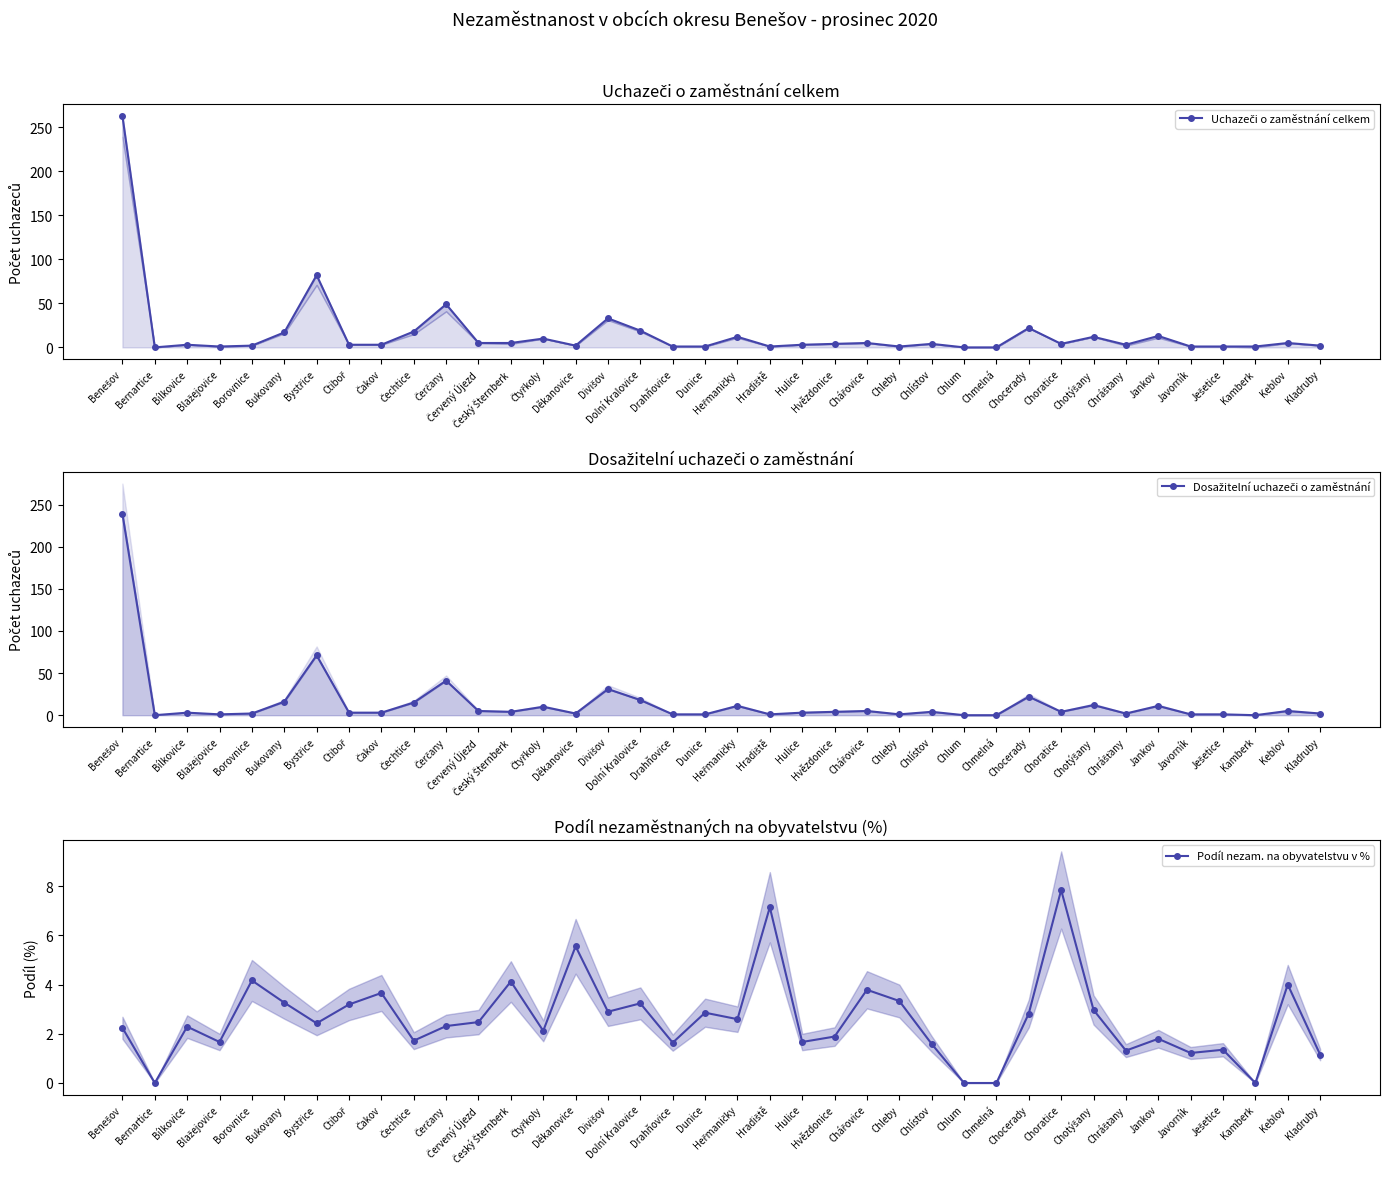

Reading left to right, extract all data points from this chart.

Uchazeči o zaměstnání celkem: 263.0	0.0	3.0	1.0	2.0	17.0	82.0	3.0	3.0	18.0	49.0	5.0	5.0	10.0	2.0	33.0	19.0	1.0	1.0	12.0	1.0	3.0	4.0	5.0	1.0	4.0	0.0	0.0	22.0	4.0	12.0	3.0	13.0	1.0	1.0	1.0	5.0	2.0
Dosažitelní uchazeči o zaměstnání: 239.0	0.0	3.0	1.0	2.0	16.0	71.0	3.0	3.0	15.0	41.0	5.0	4.0	10.0	2.0	31.0	18.0	1.0	1.0	11.0	1.0	3.0	4.0	5.0	1.0	4.0	0.0	0.0	22.0	4.0	12.0	2.0	11.0	1.0	1.0	0.0	5.0	2.0
Podíl nezam. na obyvatelstvu v %: 2.2	0.0	2.3	1.7	4.2	3.3	2.4	3.2	3.7	1.7	2.3	2.5	4.1	2.1	5.6	2.9	3.2	1.6	2.9	2.6	7.1	1.7	1.9	3.8	3.3	1.6	0.0	0.0	2.8	7.8	3.0	1.3	1.8	1.2	1.4	0.0	4.0	1.2